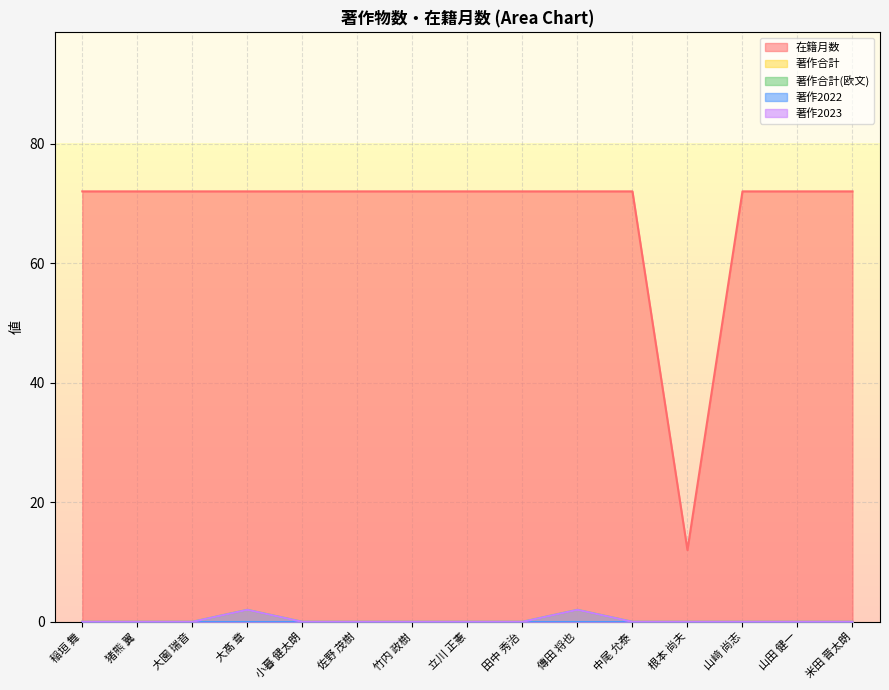

Which label corresponds to the largest value in the chart?

稲垣 舞